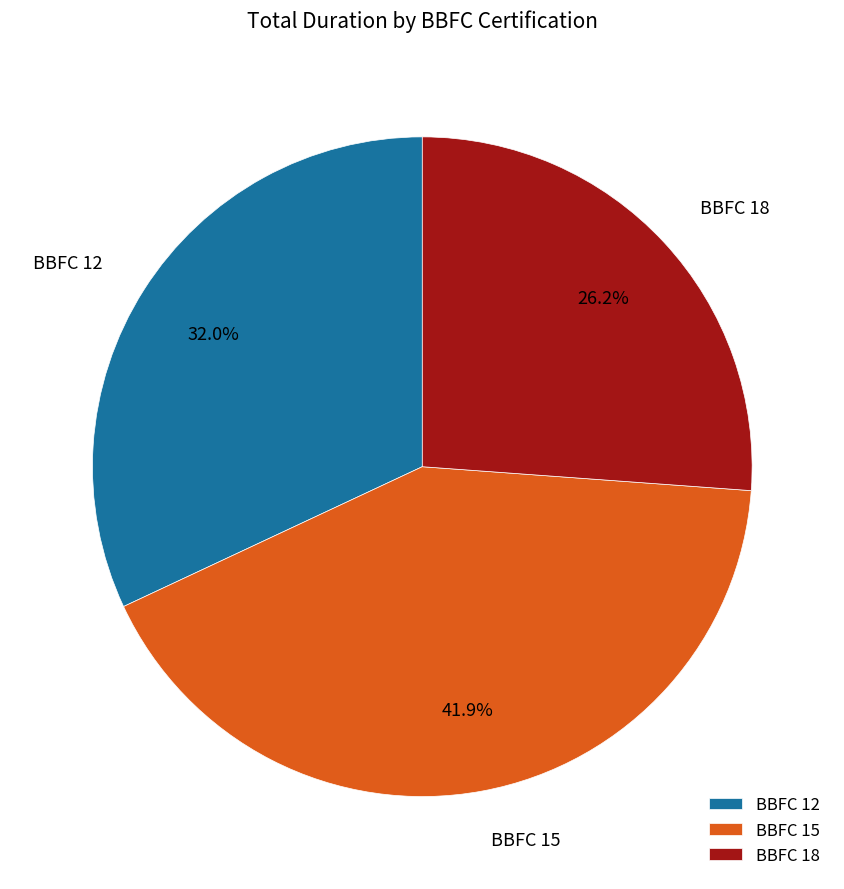

Is the sum of BBFC 15 and BBFC 18 greater than half?

Yes